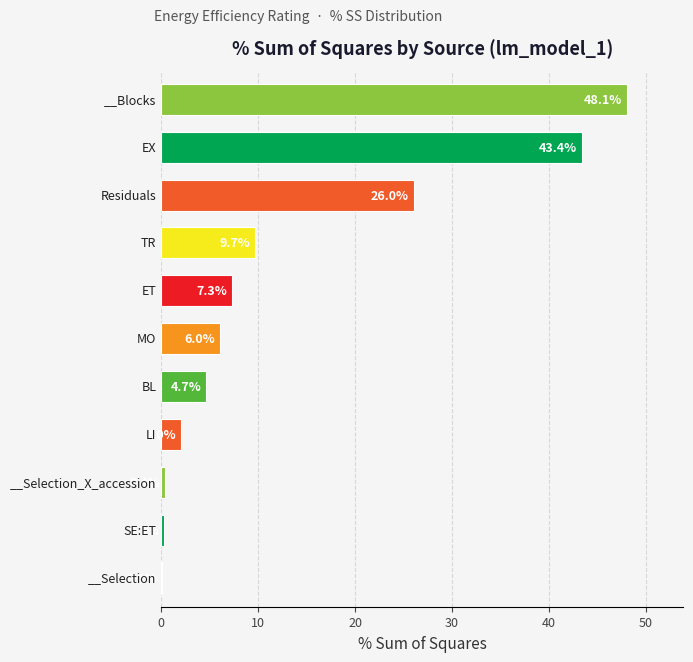

What is the maximum value shown in the chart?

48.1